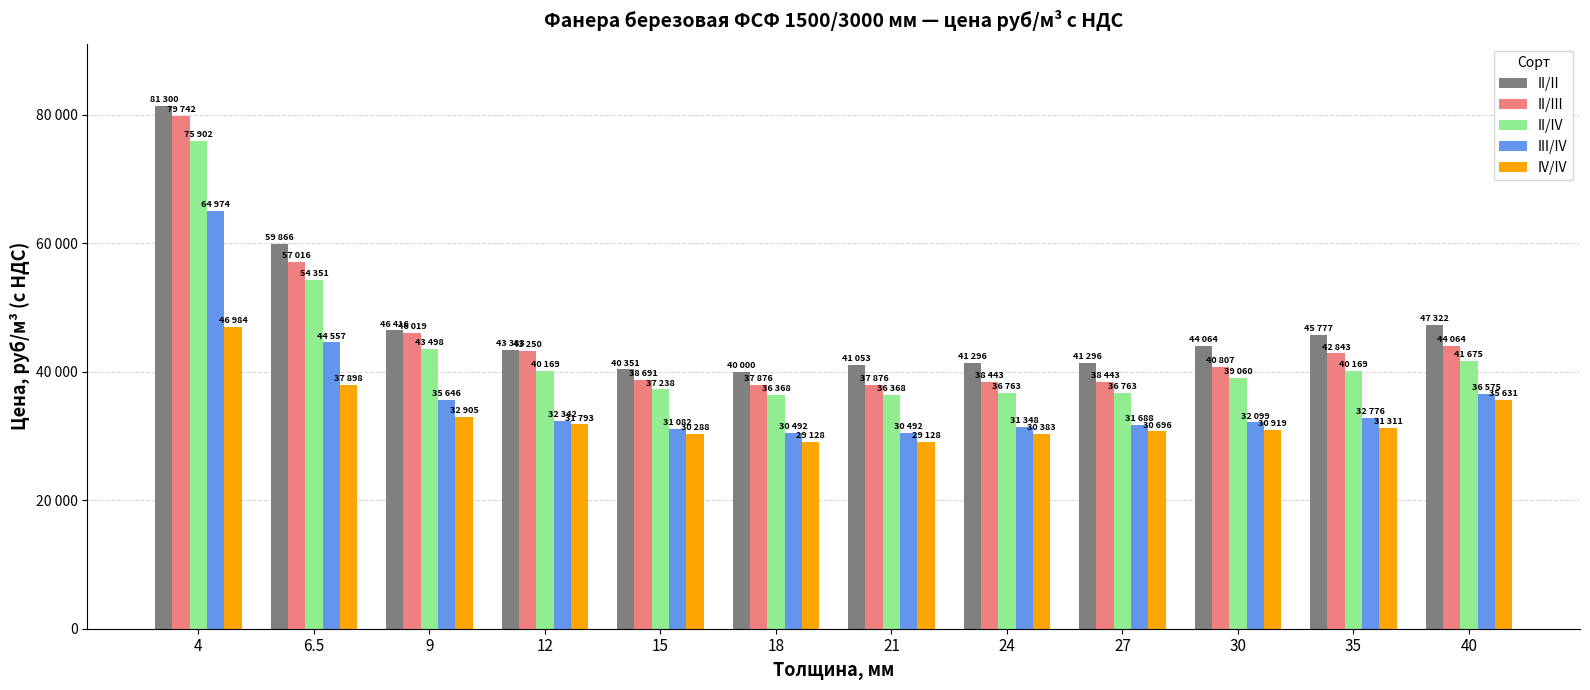

What is the sum of the II/II values at 24 and 27?

82592